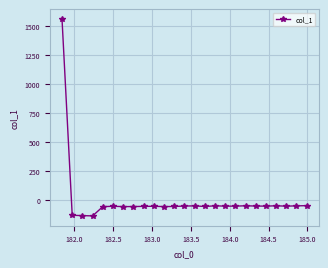

What is the smallest value displayed?

-133.2